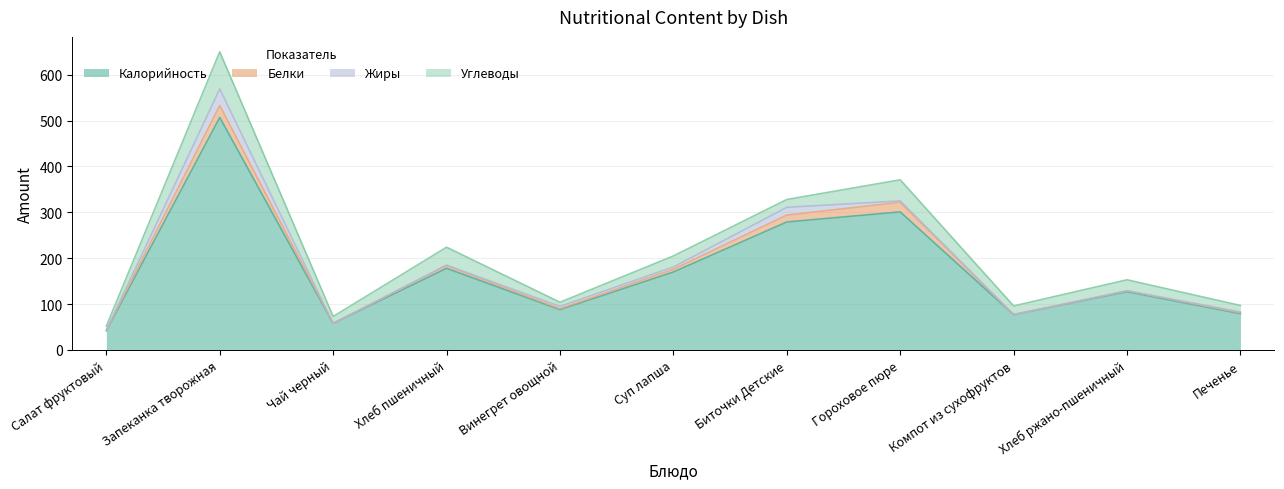

What is the maximum value for Белки?

26